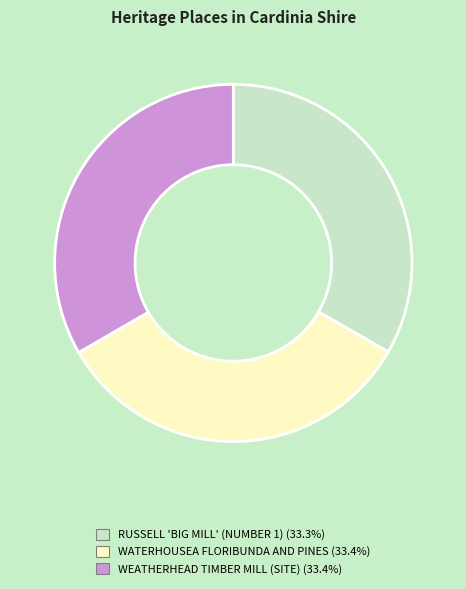

Is the sum of WATERHOUSEA FLORIBUNDA AND PINES and RUSSELL 'BIG MILL' (NUMBER 1) greater than half?

Yes